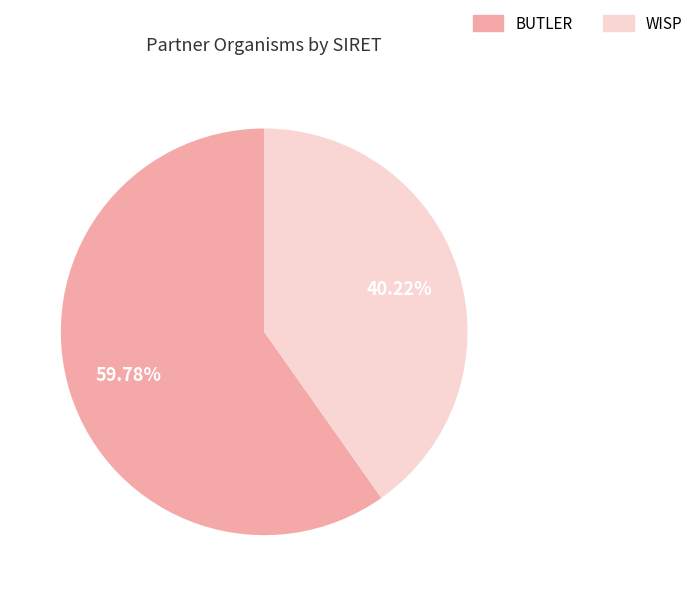

To the nearest percent, what is the combined percentage of WISP and BUTLER?

100%